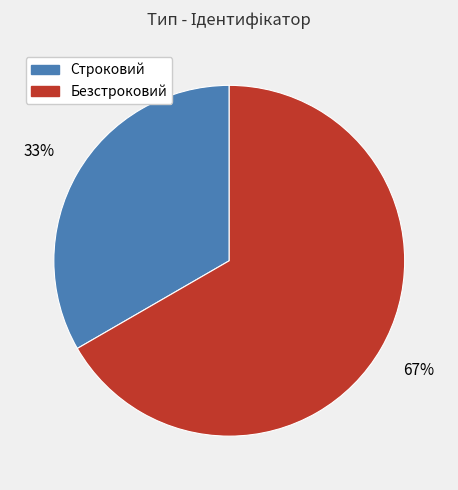

Do Строковий and Безстроковий together represent more than half of the pie?

Yes